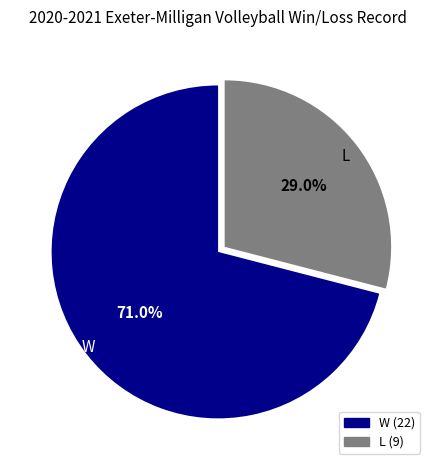

How much of the chart is everything except L?

71.0%